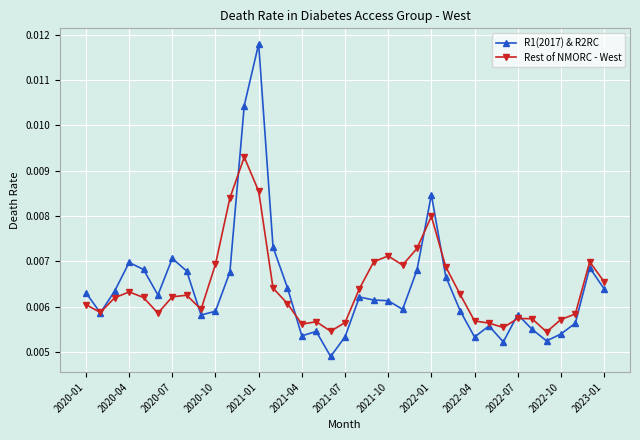

True or false: Rest of NMORC - West has more than 0 points higher than both neighbors.

True